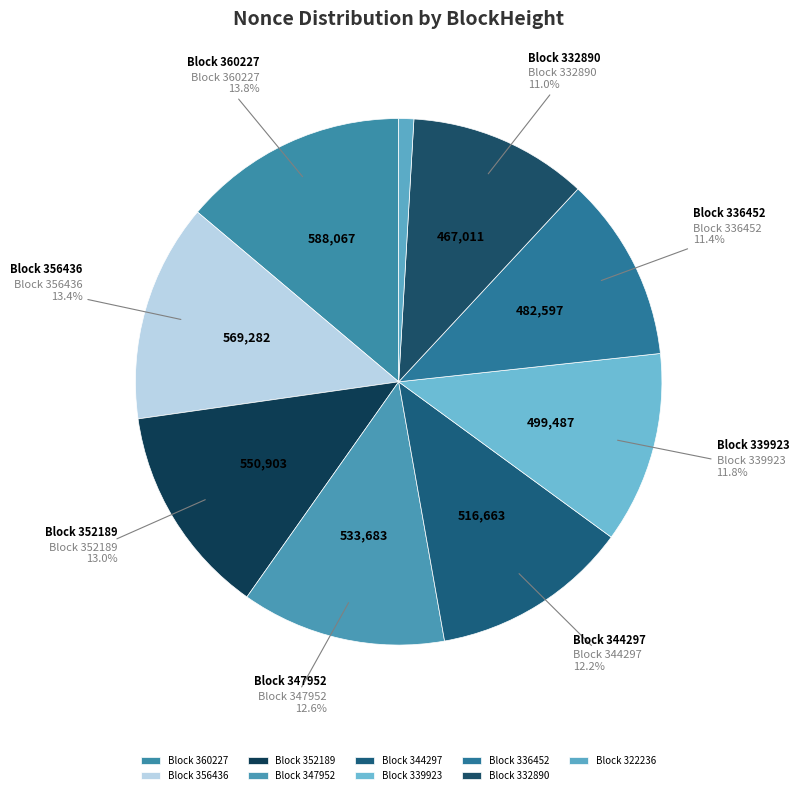

How many slices are in this pie chart?

9